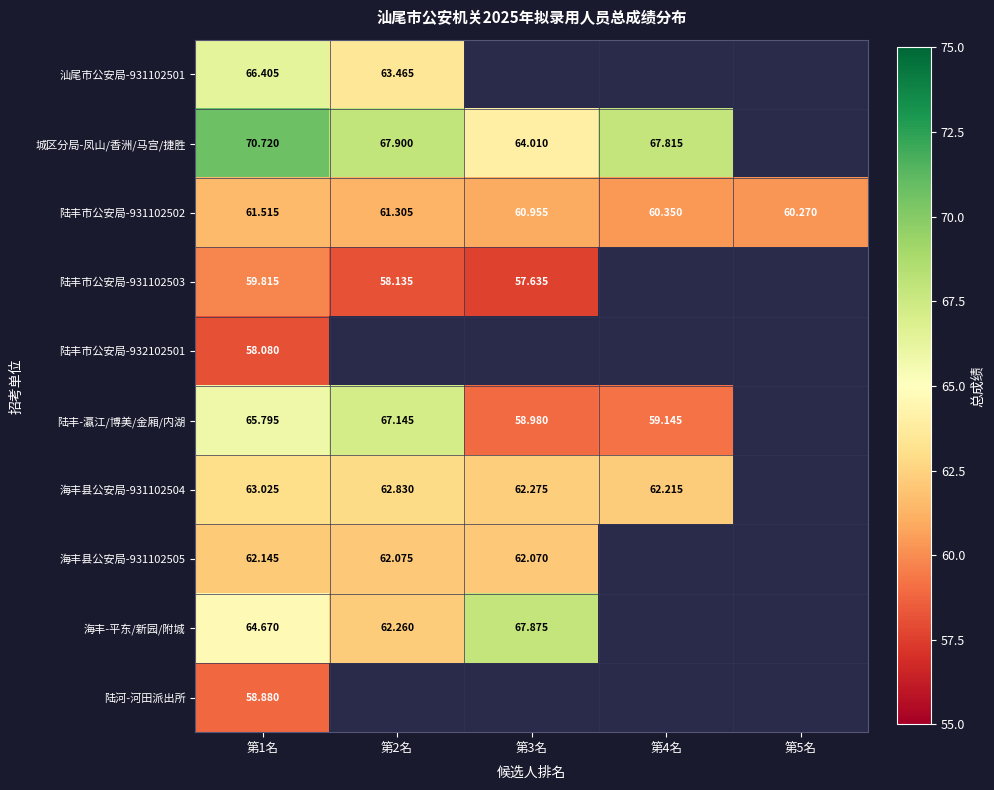

True or false: 海丰-平东/新园/附城 has a value of 13.8 at 第1名.

False